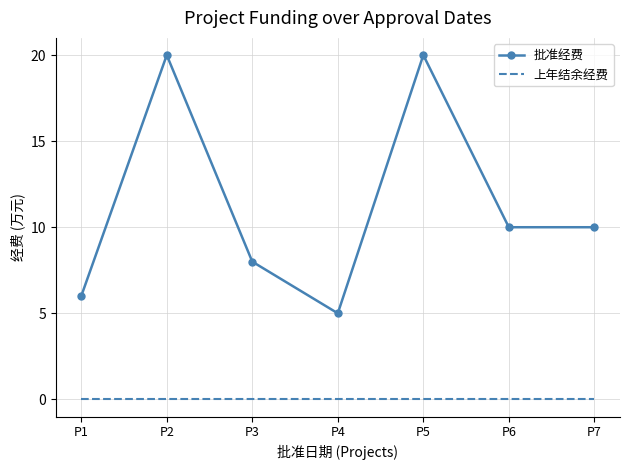

Rank the series by their average value, from lowest to highest.

上年结余经费, 批准经费